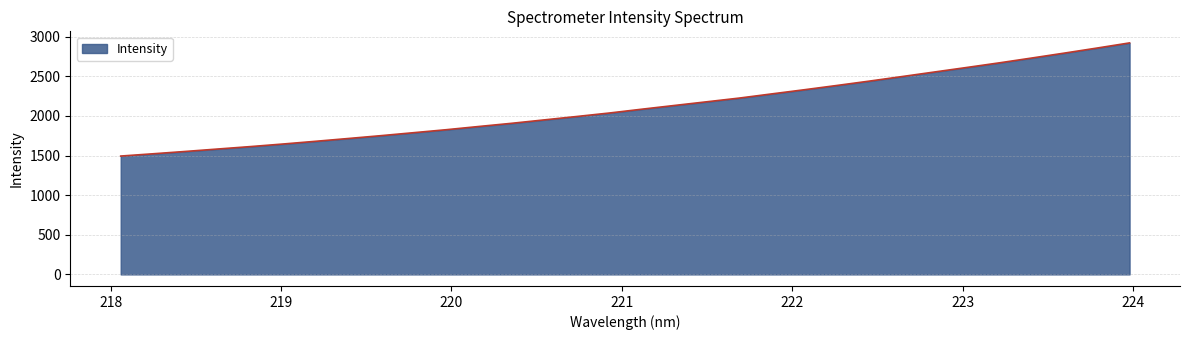

What is the minimum value shown in the chart?

1493.3